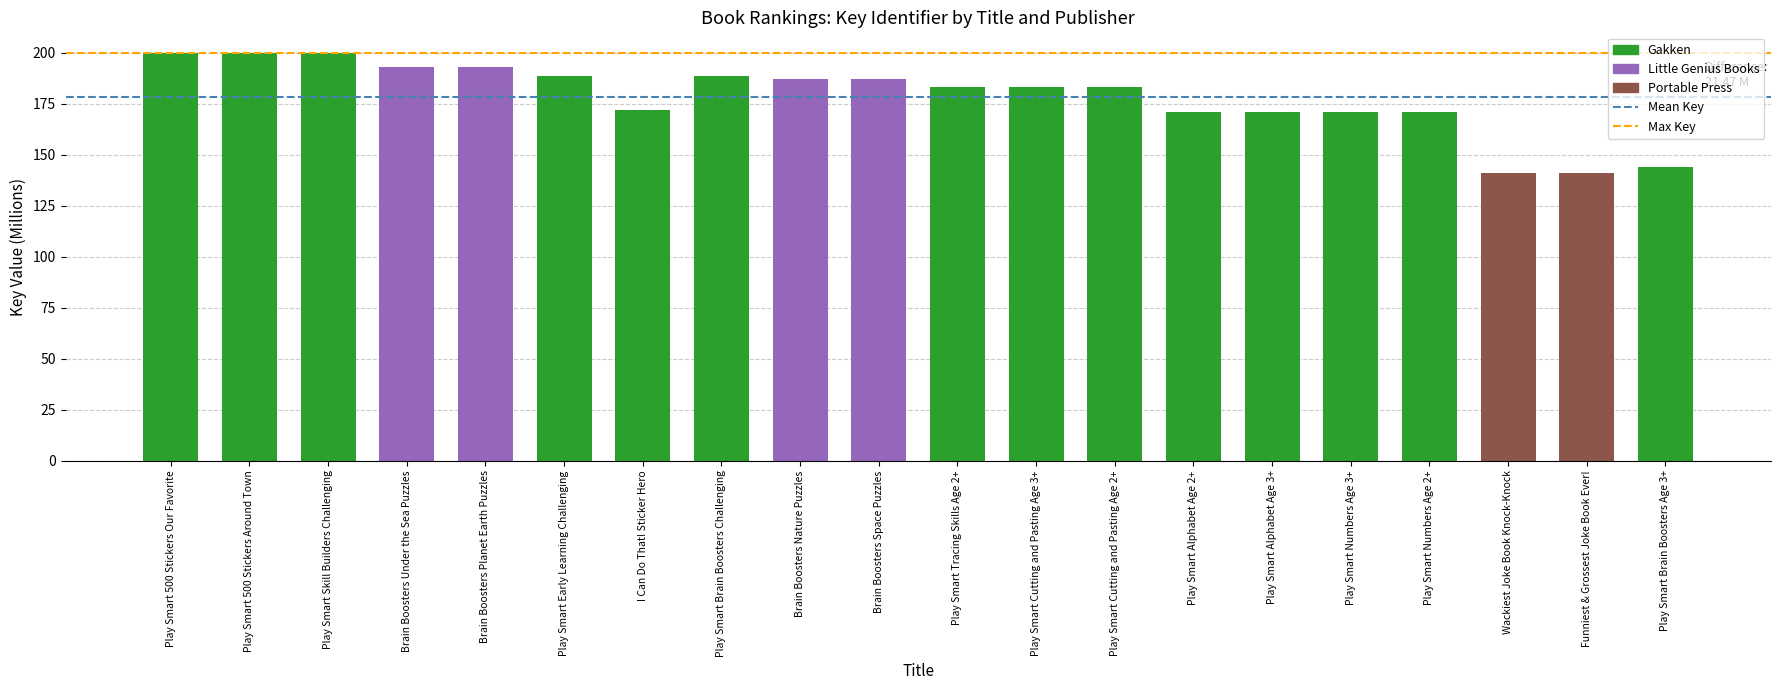

Count the number of categories in the chart.

20